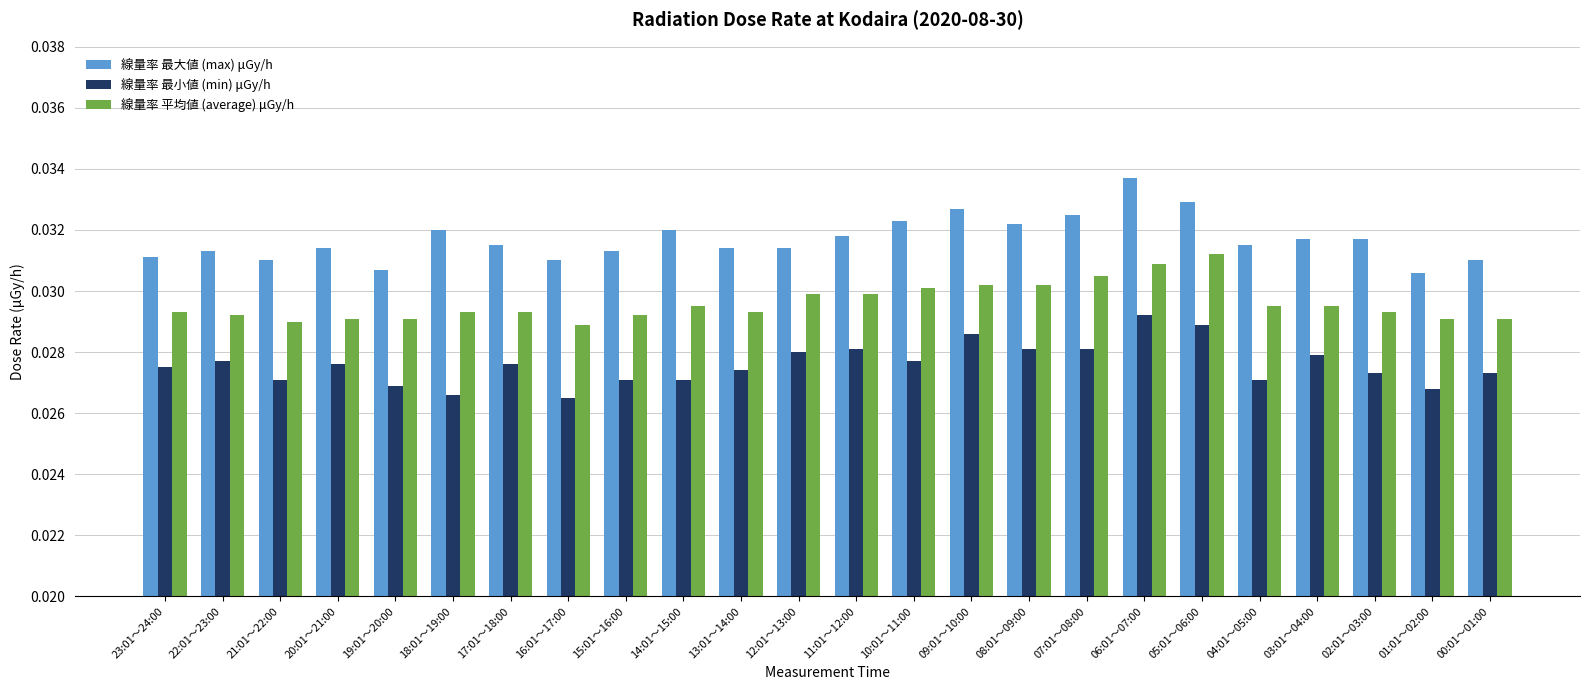

What is the total value across all series at 20:01～21:00?

0.1